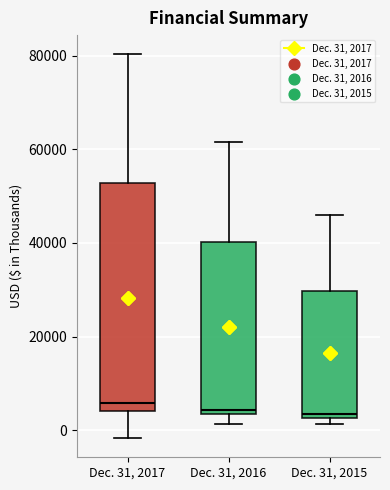

Where does the median line of the box for Dec. 31, 2015 sit on the y-axis? The values are not printed on the chart, so give them approximately, as read against the axis.

4000